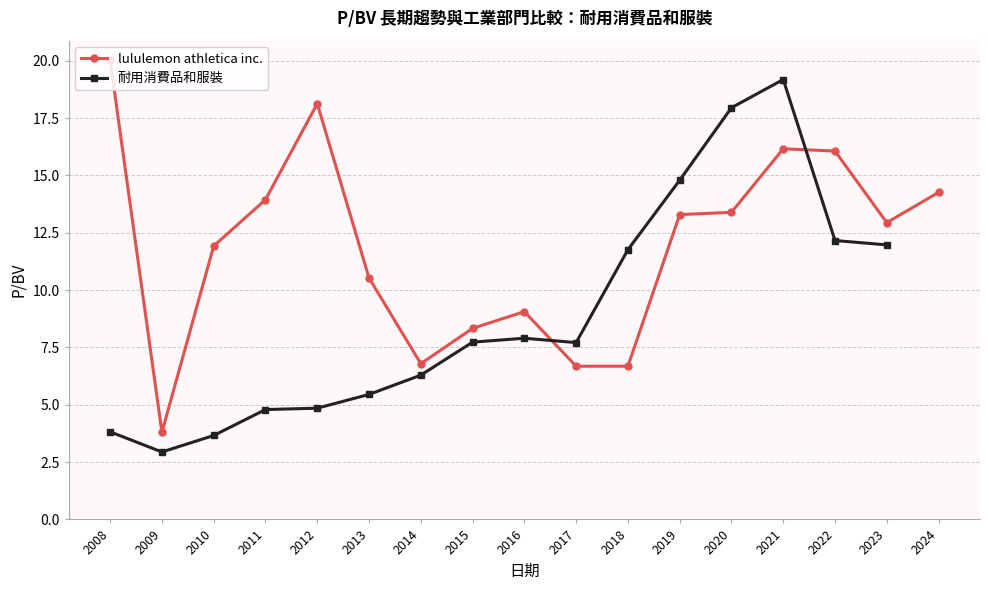

What is the value of the lululemon athletica inc. point at the 15th from the left?

16.1